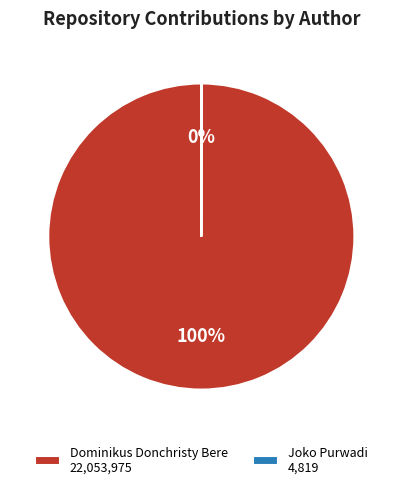

To the nearest percent, what portion does Dominikus Donchristy Bere represent?

100%